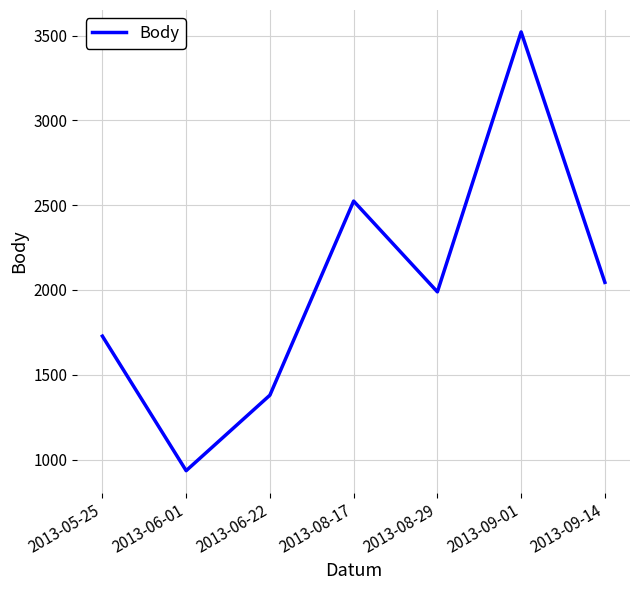

What position from the left is 2013-09-01?

6